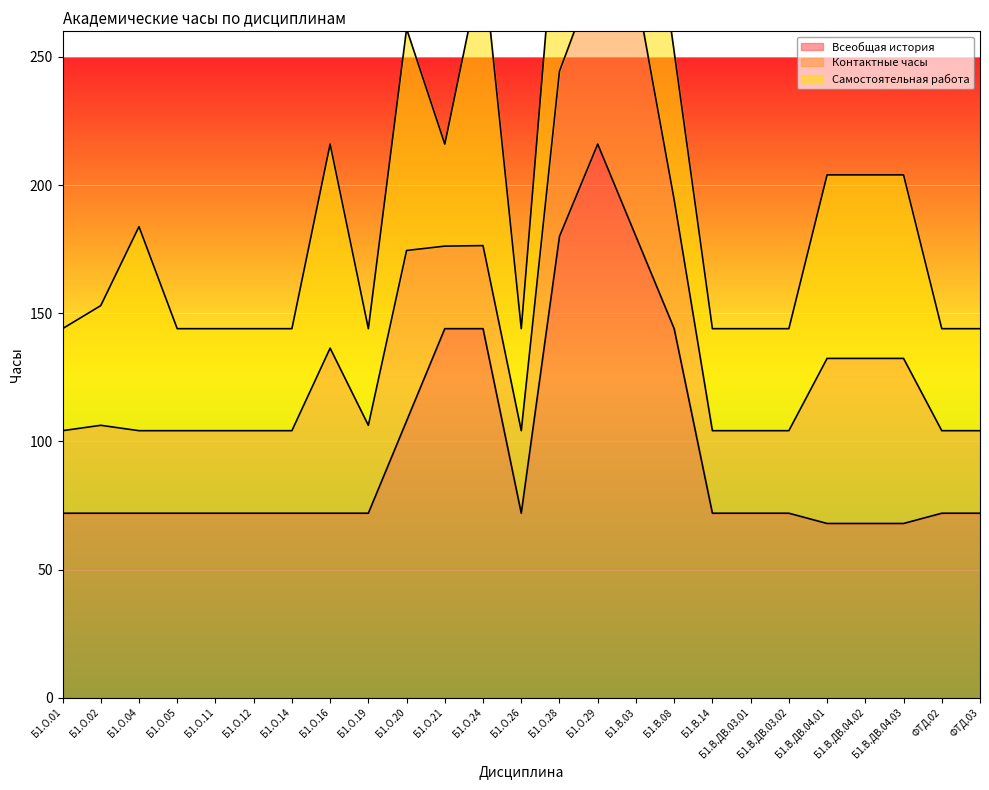

Rank the series at Б1.О.29 from lowest to highest value.

Контактные часы, Самостоятельная работа, Всеобщая история